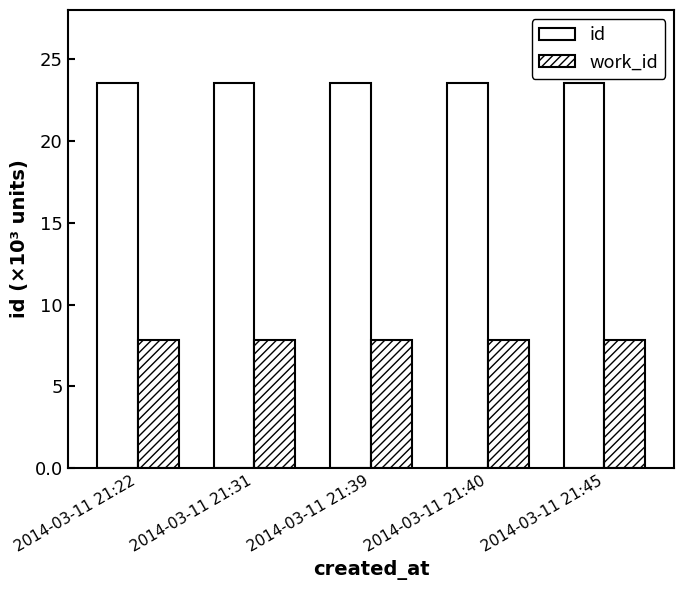

Rank the series by their average value, from highest to lowest.

id, work_id